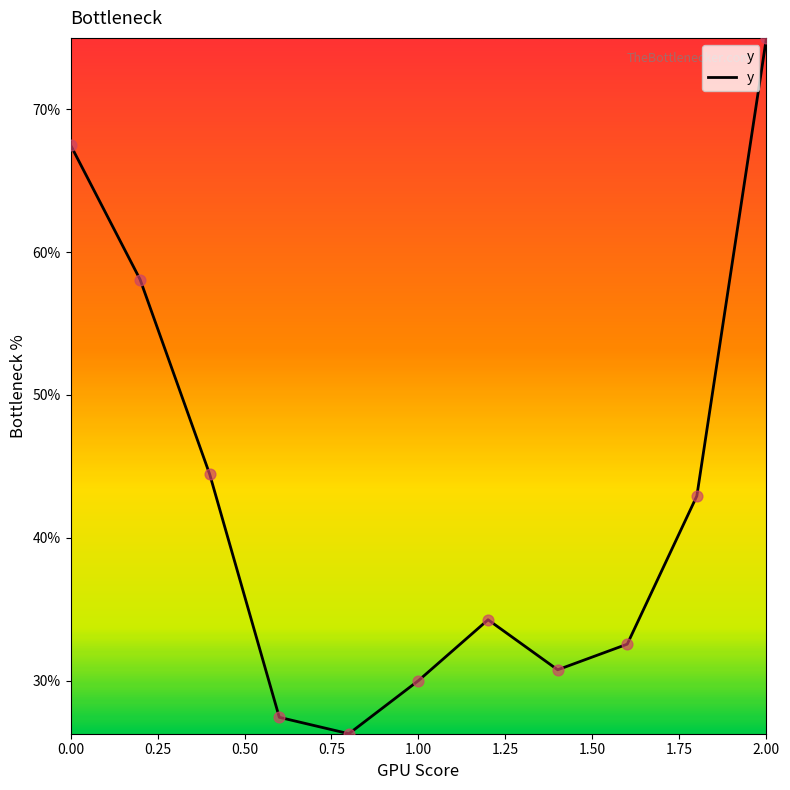

Is this an area chart (filled region under the line)?

Yes